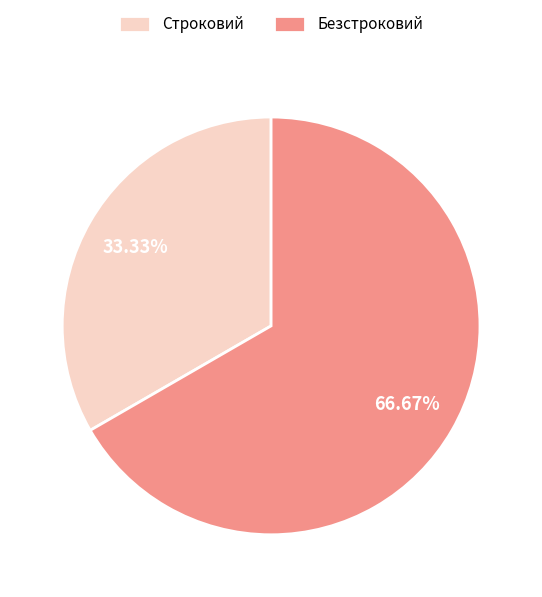

What is the largest slice in the pie chart?

Безстроковий